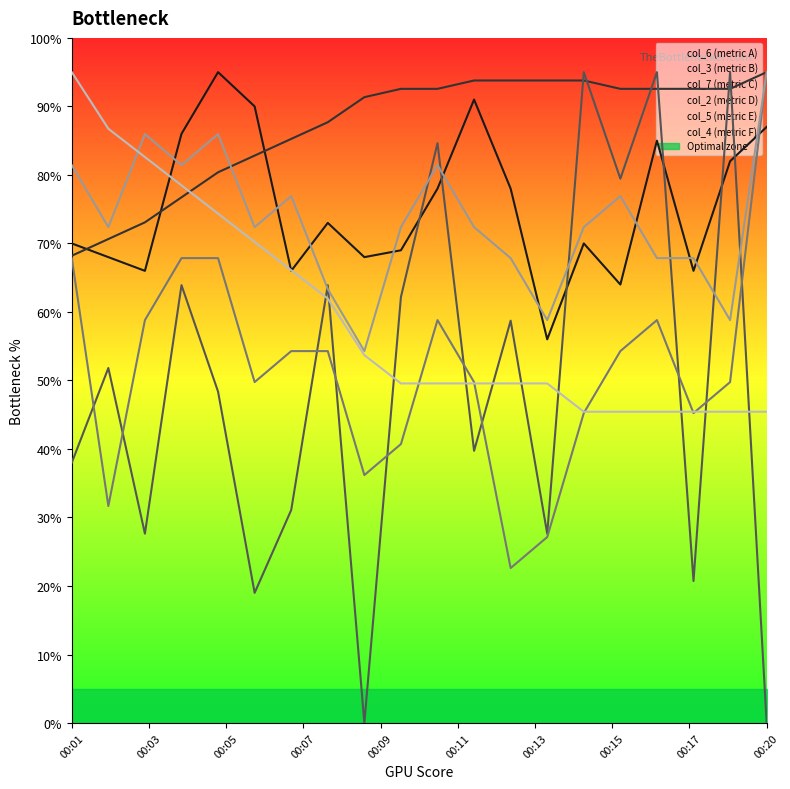

At how many categories does at least one series exceed 88?

15